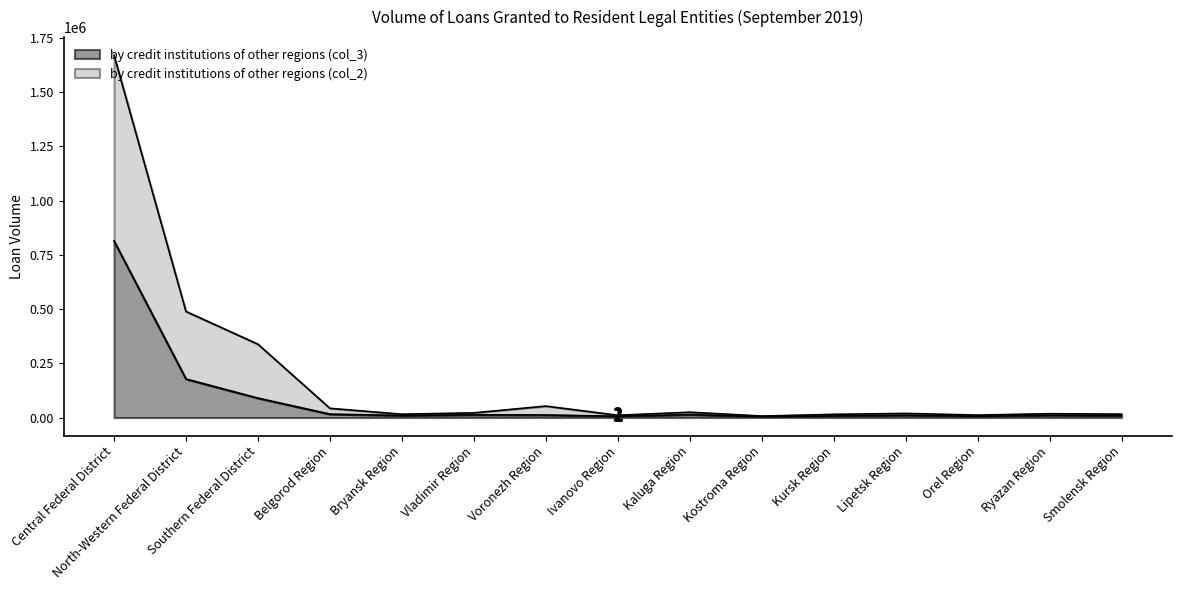

True or false: by credit institutions of other regions (col_3) and by credit institutions of other regions (col_2) cross at least once.

False